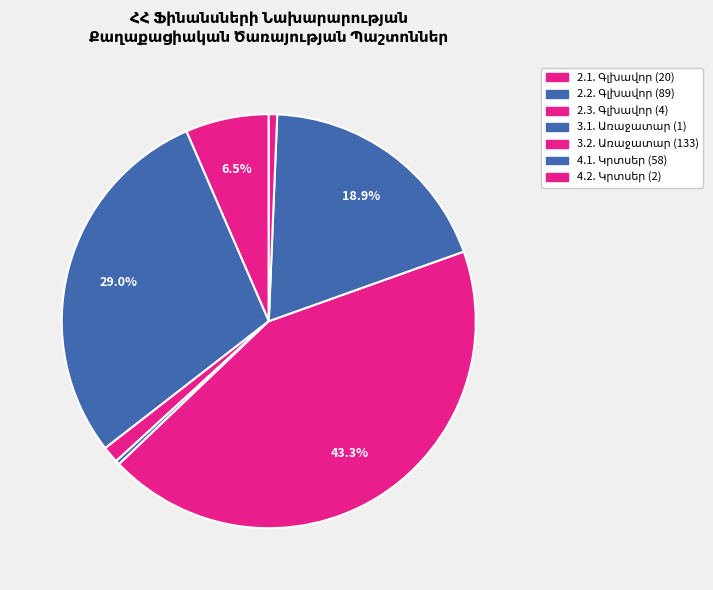

How many segments does this pie chart have?

7